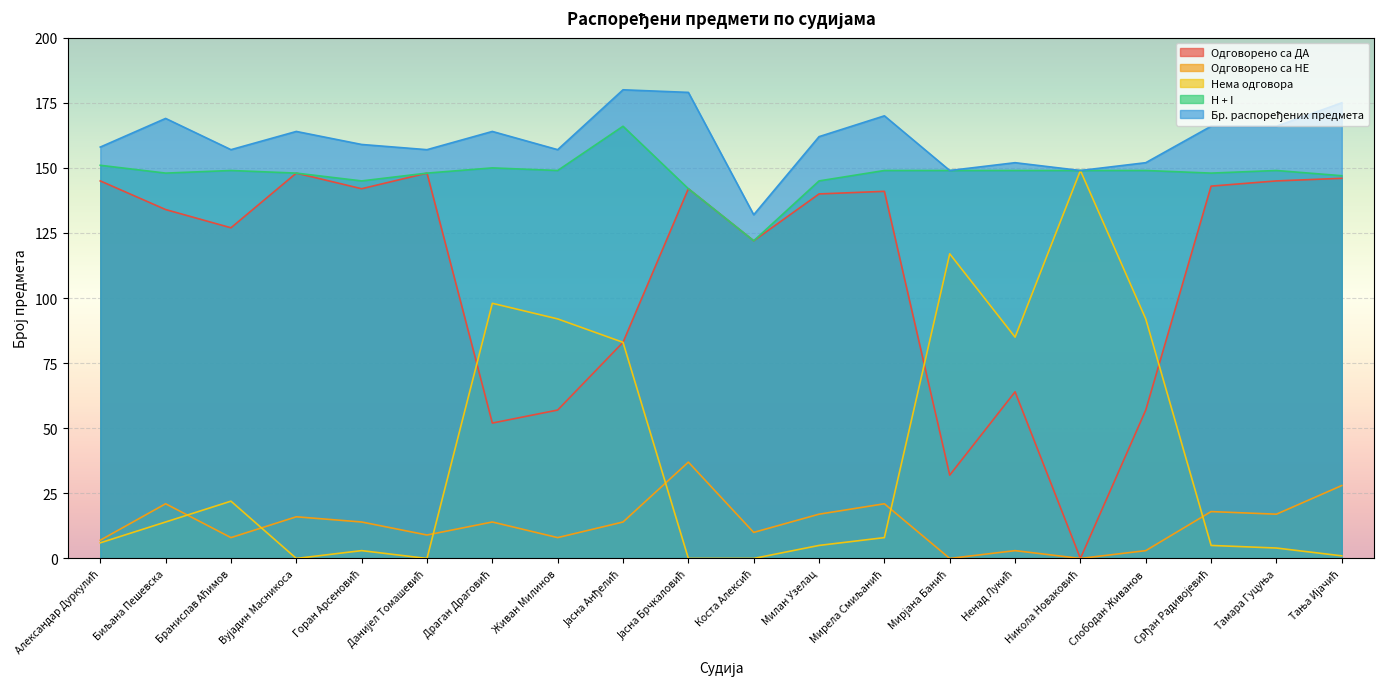

What is the sum of all Бр. распоређених предмета values?

3217